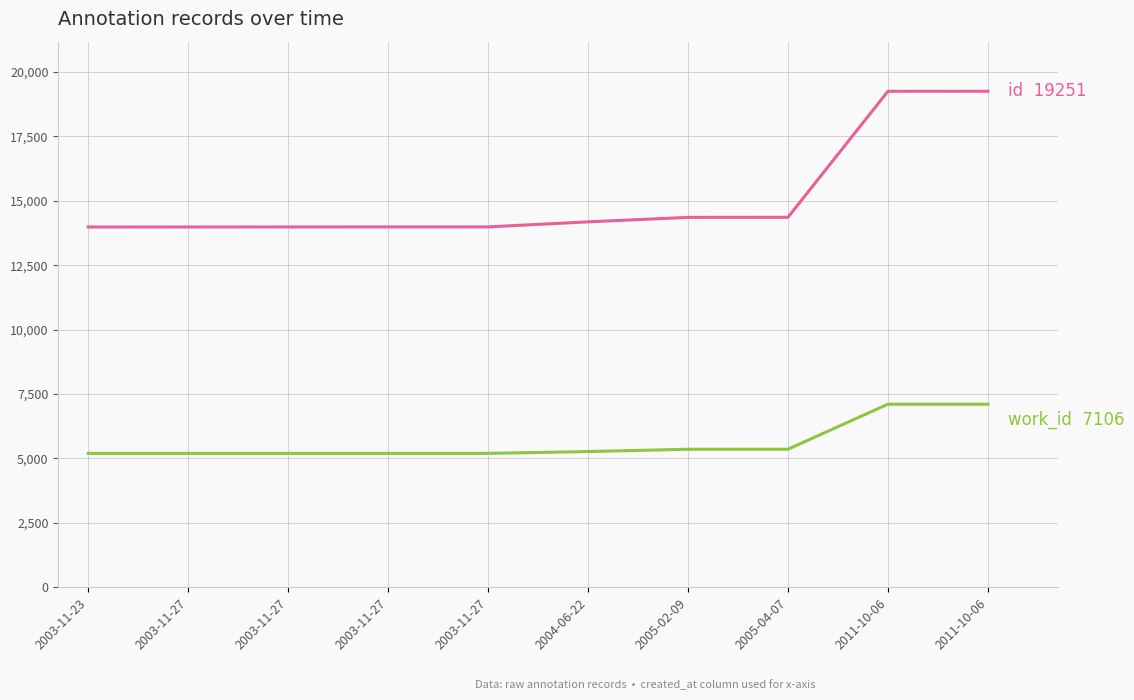

How many lines are shown in the chart?

2